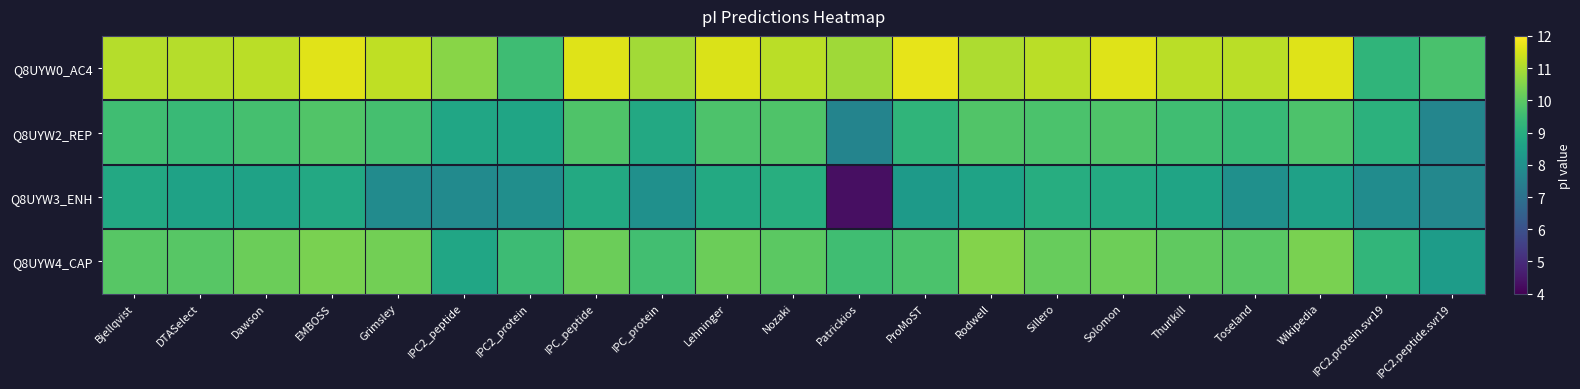

Which category has the lowest value across all series?

Patrickios